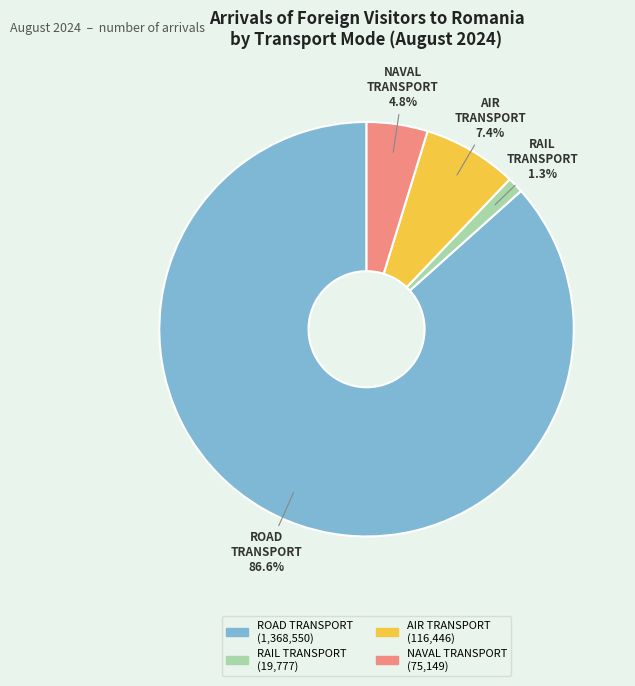

To the nearest percent, what is the difference between the largest and smallest slice percentages?

85%